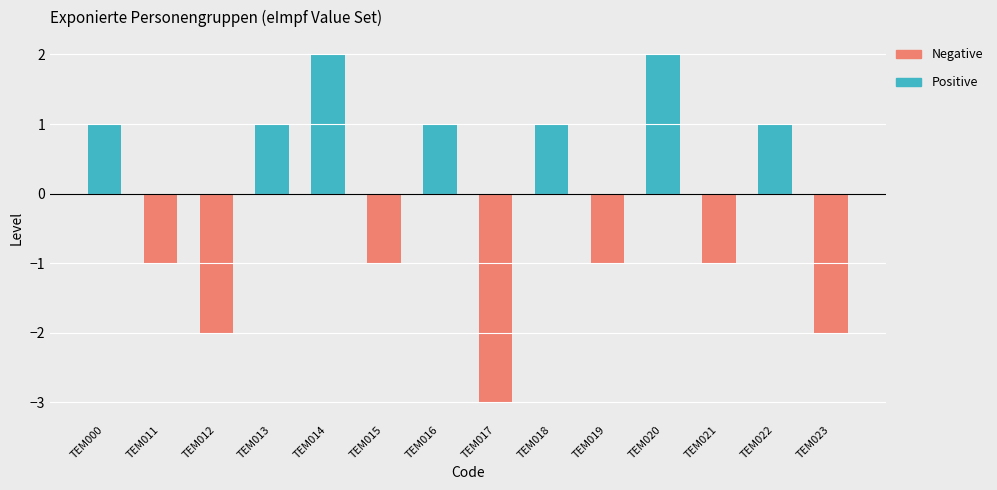

Which has a higher value, TEM014 or TEM011?

TEM014